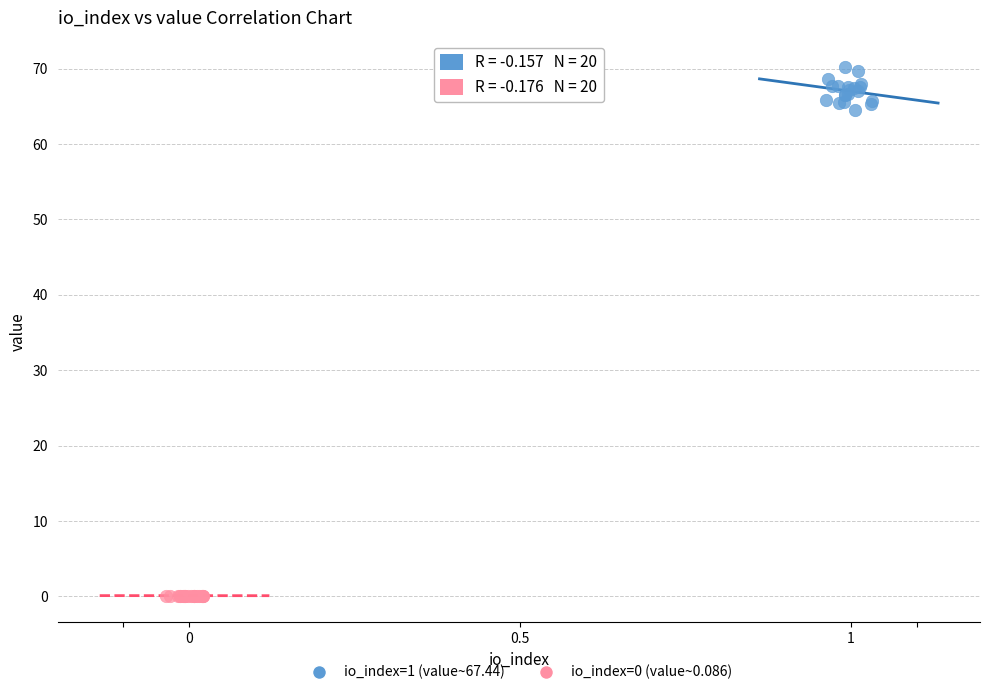

Which series reaches the maximum Y coordinate?

io_index=1 (value~67.44)